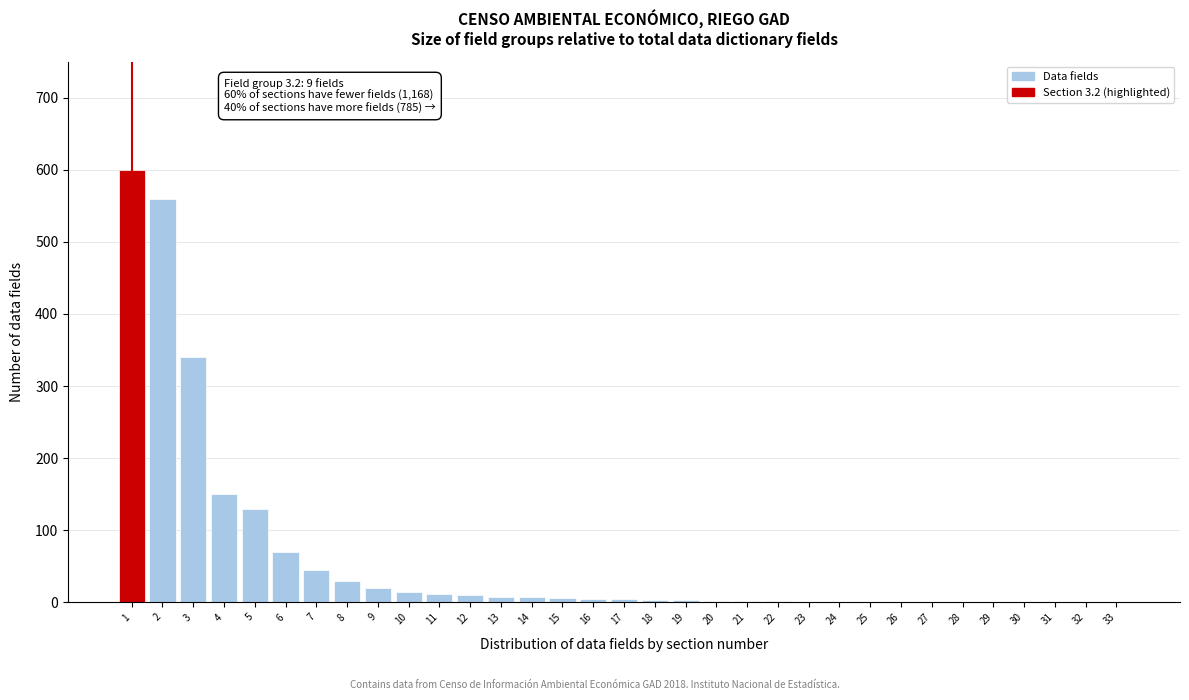

What is the ratio of the value at 1 to the value at 5?

4.6